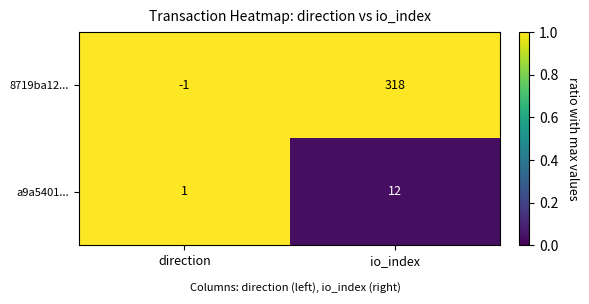

List the series in order of their peak value, lowest first.

a9a5401..., 8719ba12...